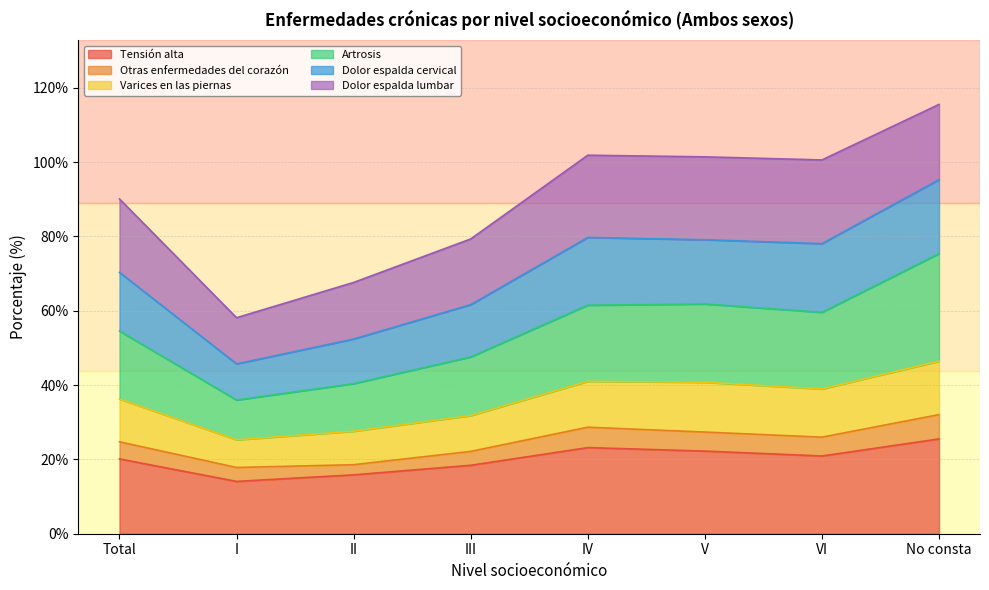

What is the highest value of the Tensión alta series?

25.5